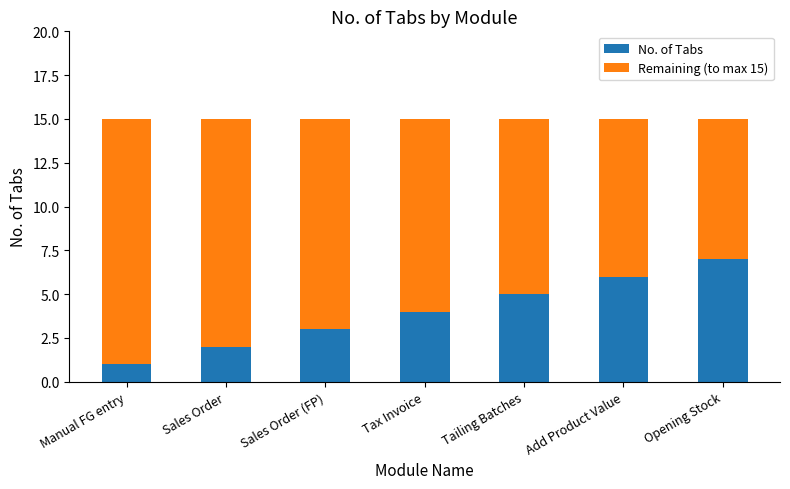

What is the difference between the No. of Tabs values at Add Product Value and Sales Order?

4